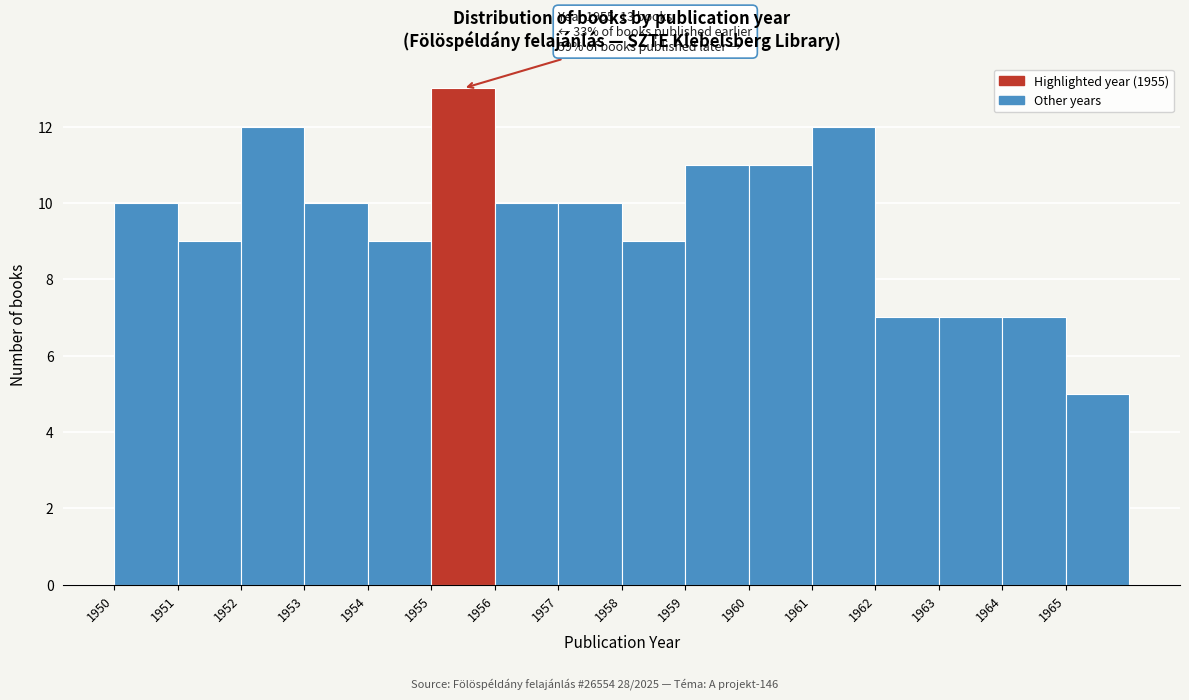

Over which range of the x-axis is the bar tallest?

1955 to 1956